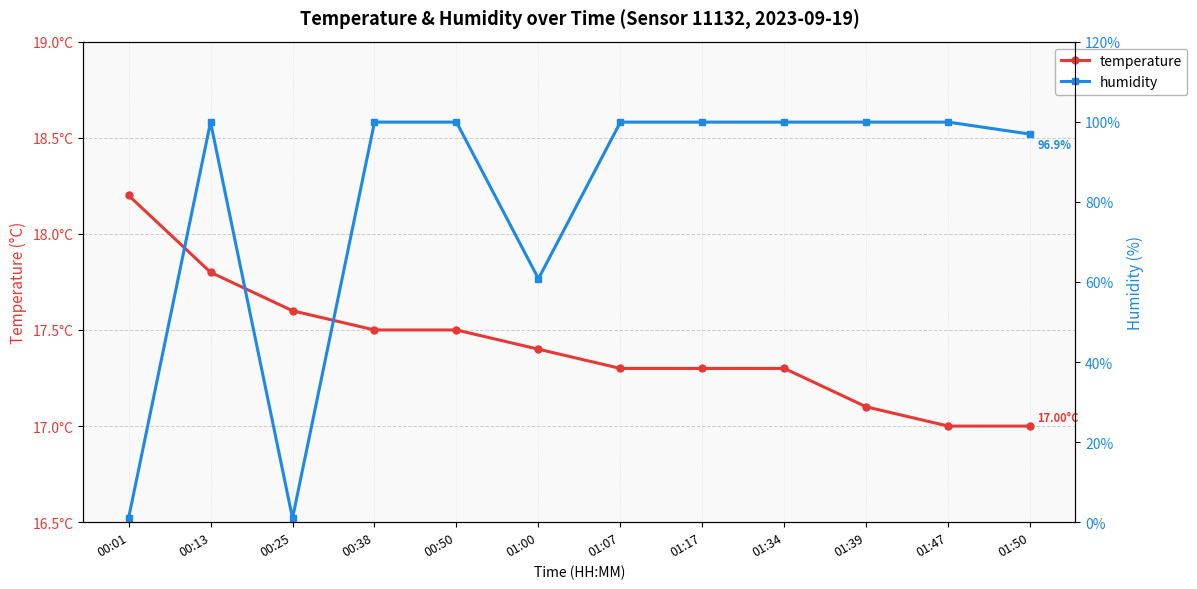

How many categories are shown in the chart?

12